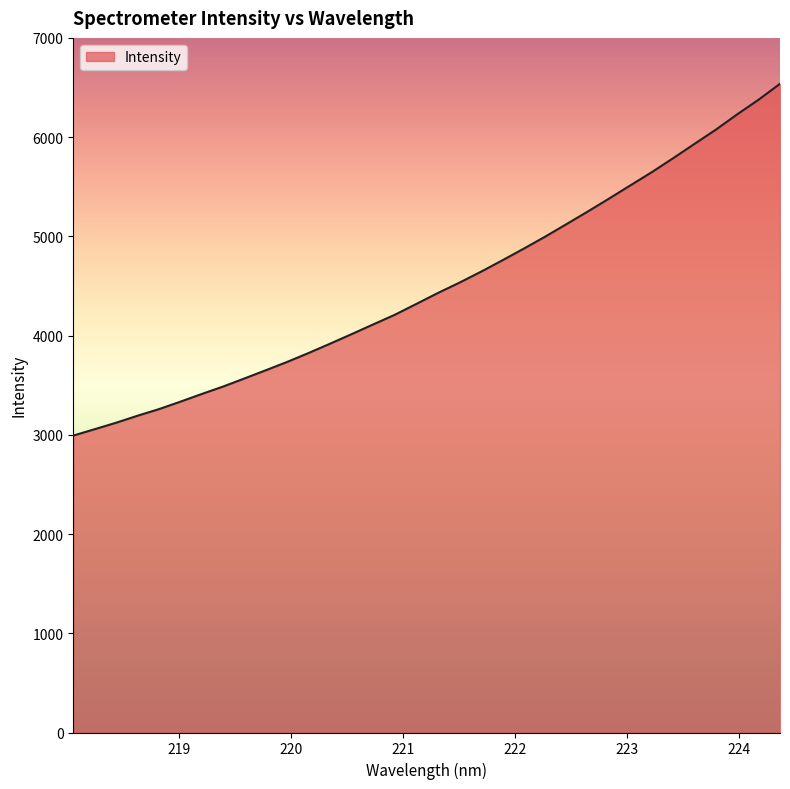

What is the greatest value displayed?

6537.2